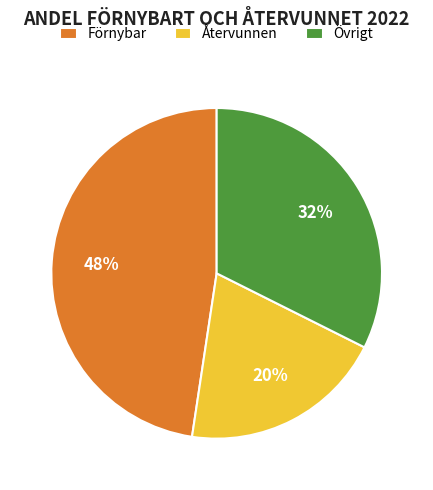

Which category has the biggest portion of the pie?

Förnybar